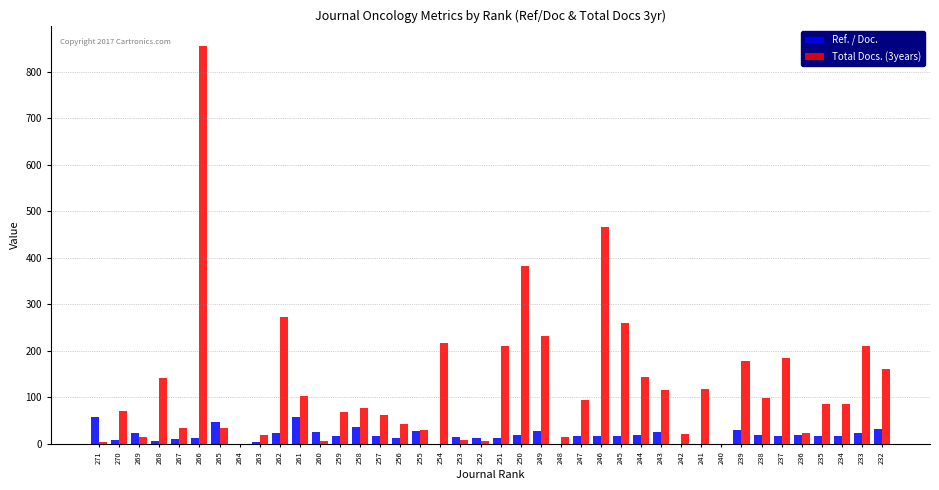

How many values in the Ref. / Doc. series exceed 17?

20